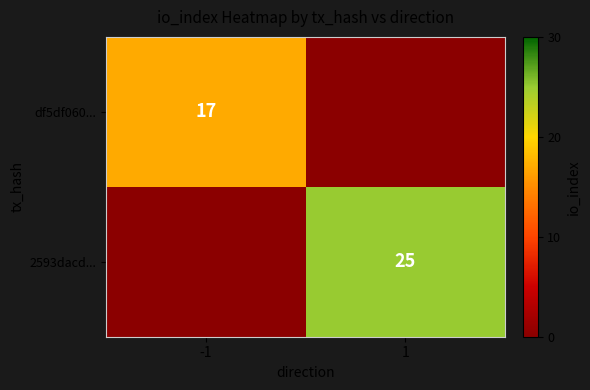

The df5df060... series shows 27 at -1. True or false?

False